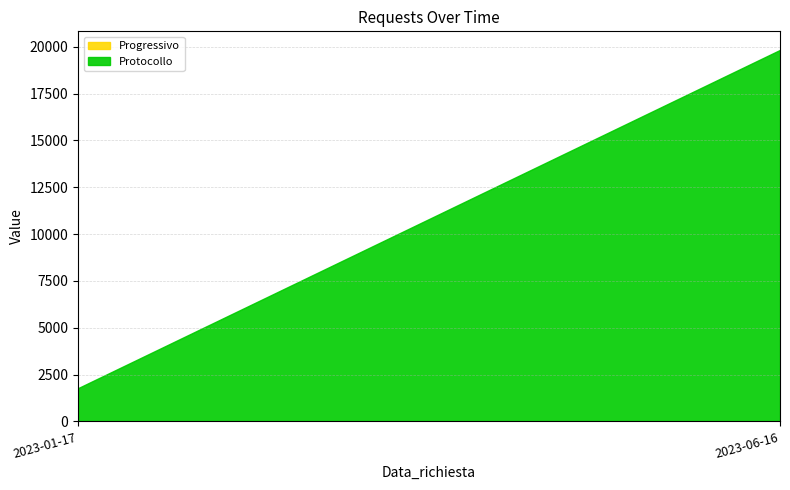

How many lines are shown in the chart?

2